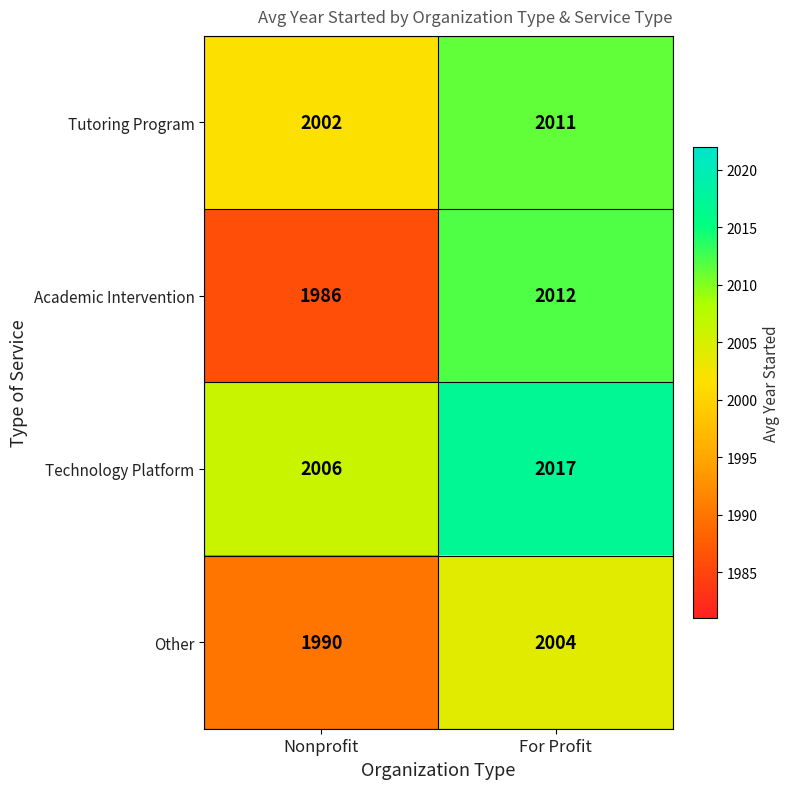

How many data points does each series have?

2